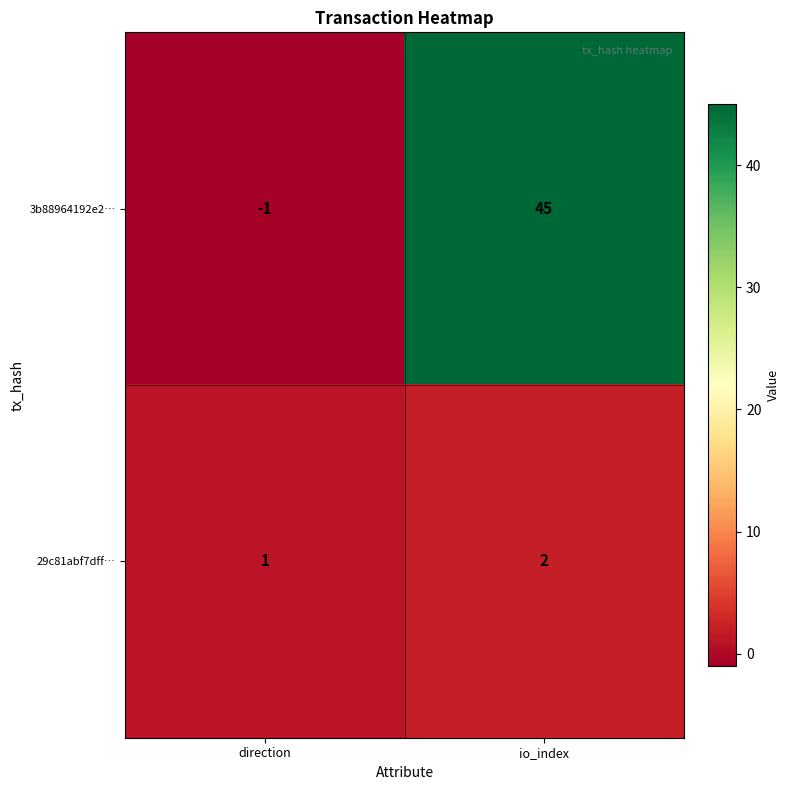

What is the difference between the highest and lowest values at direction?

2